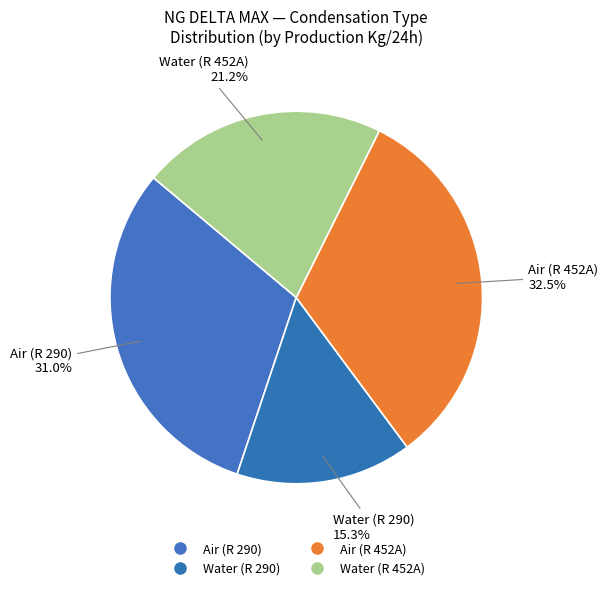

How many segments does this pie chart have?

4